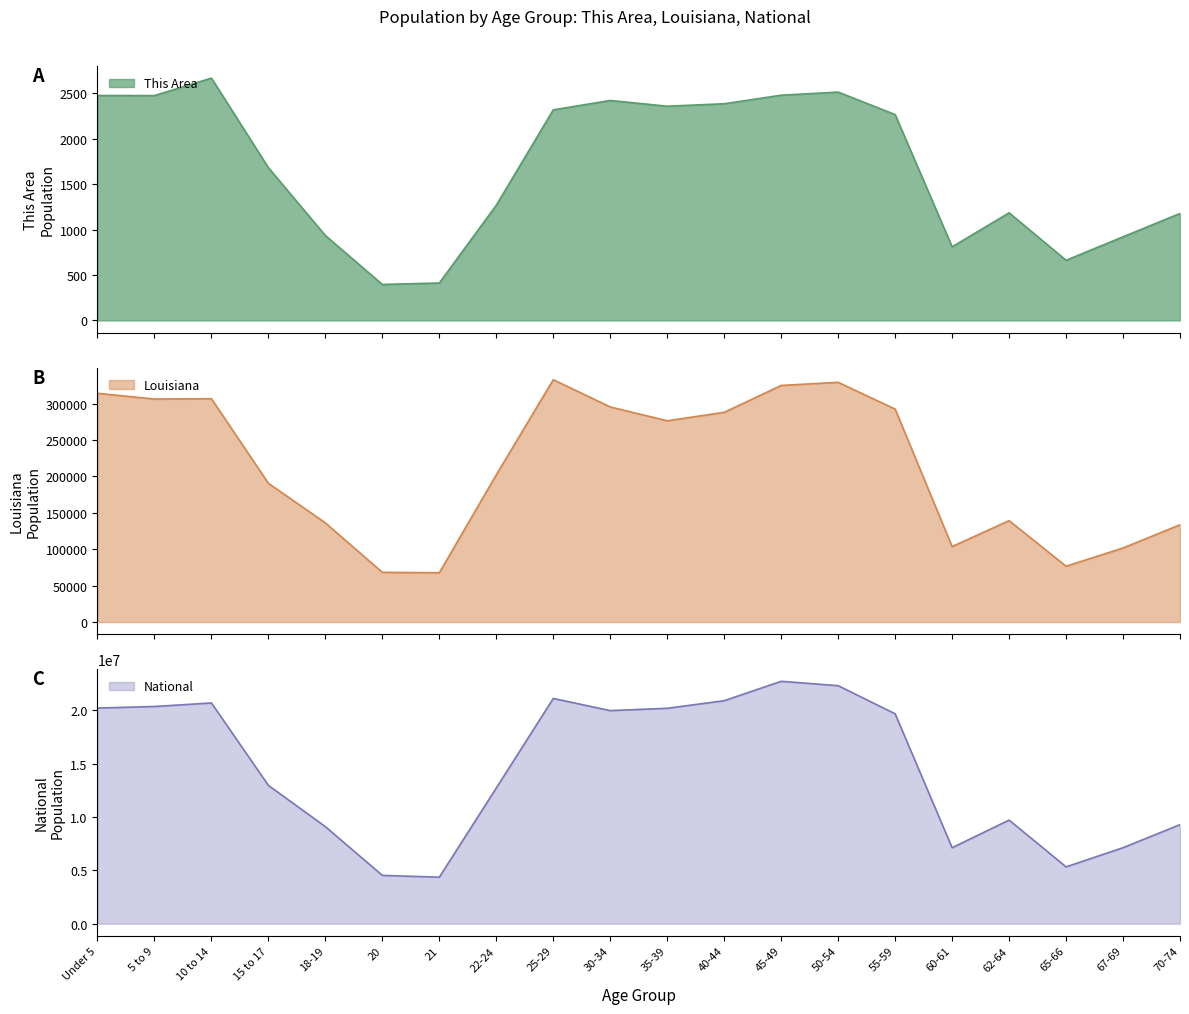

What position from the right is 67-69?

2